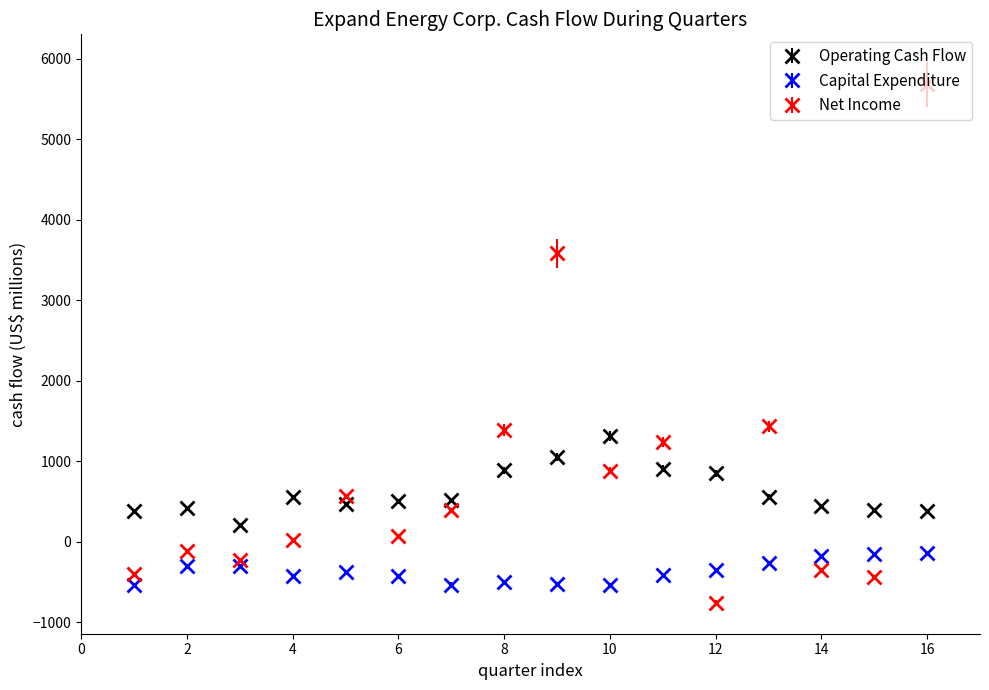

True or false: Operating Cash Flow and Capital Expenditure intersect in this chart.

False